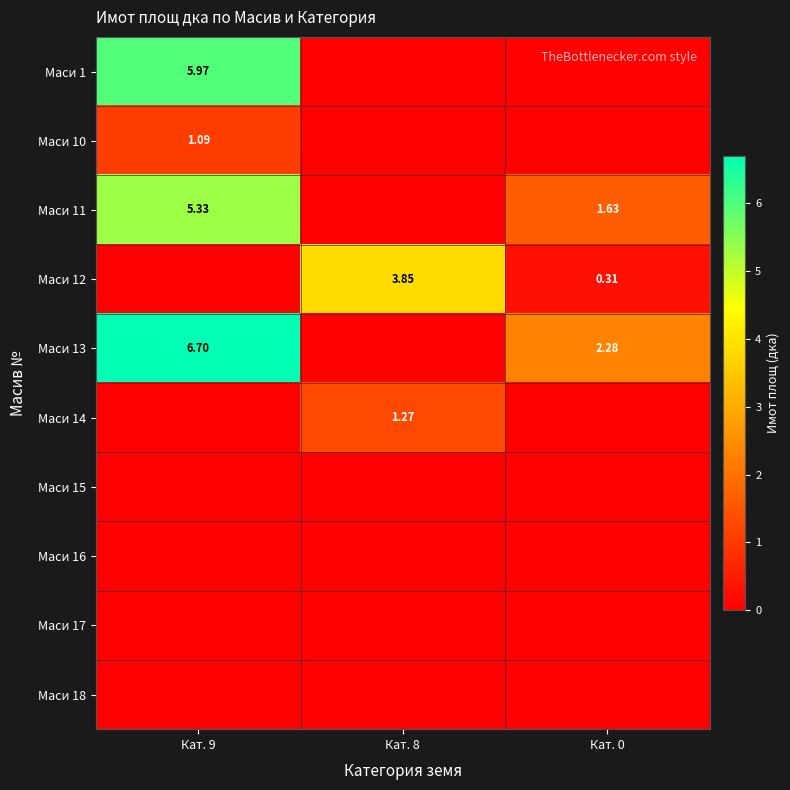

Is the value of Маси 11 at Кат. 9 greater than the value of Маси 10 at Кат. 9?

Yes